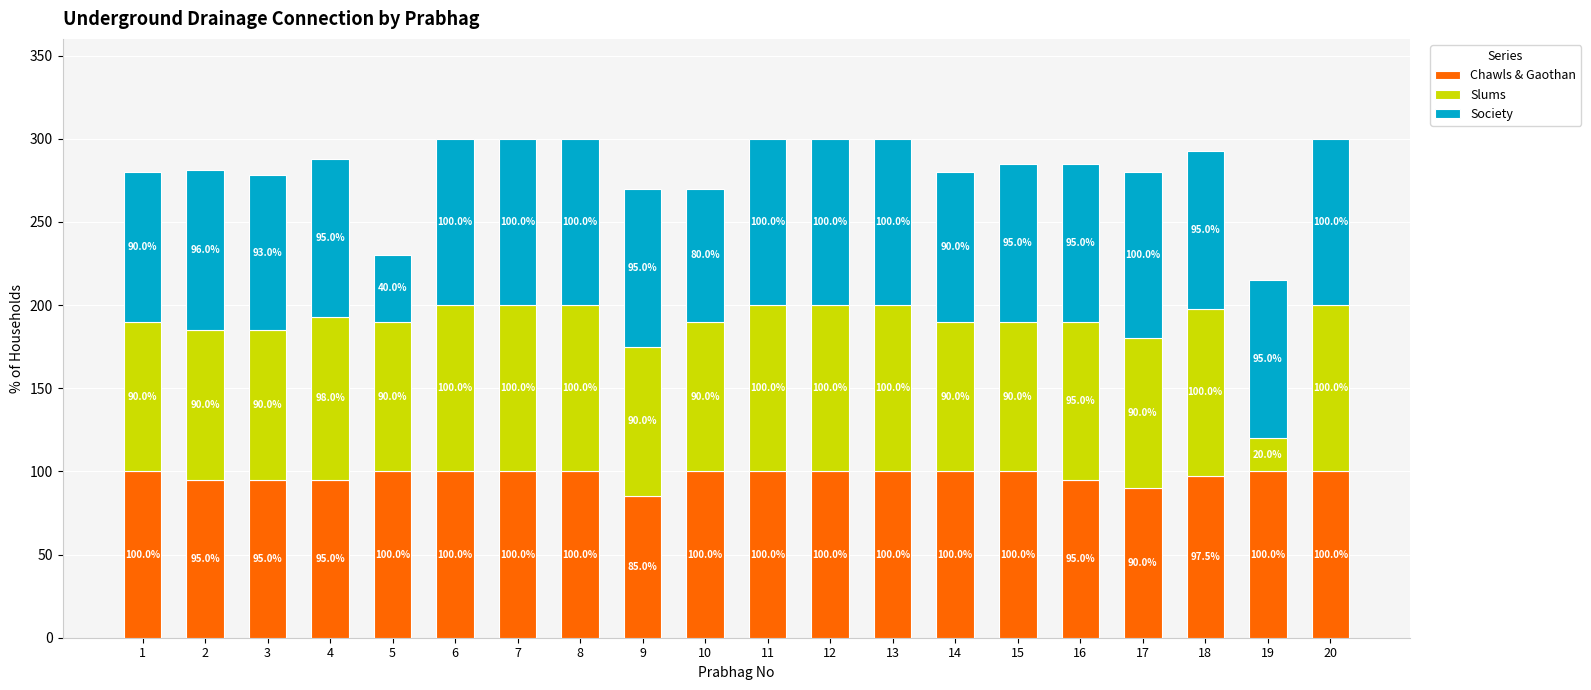

The Chawls & Gaothan series shows 100.0 at 14. True or false?

True